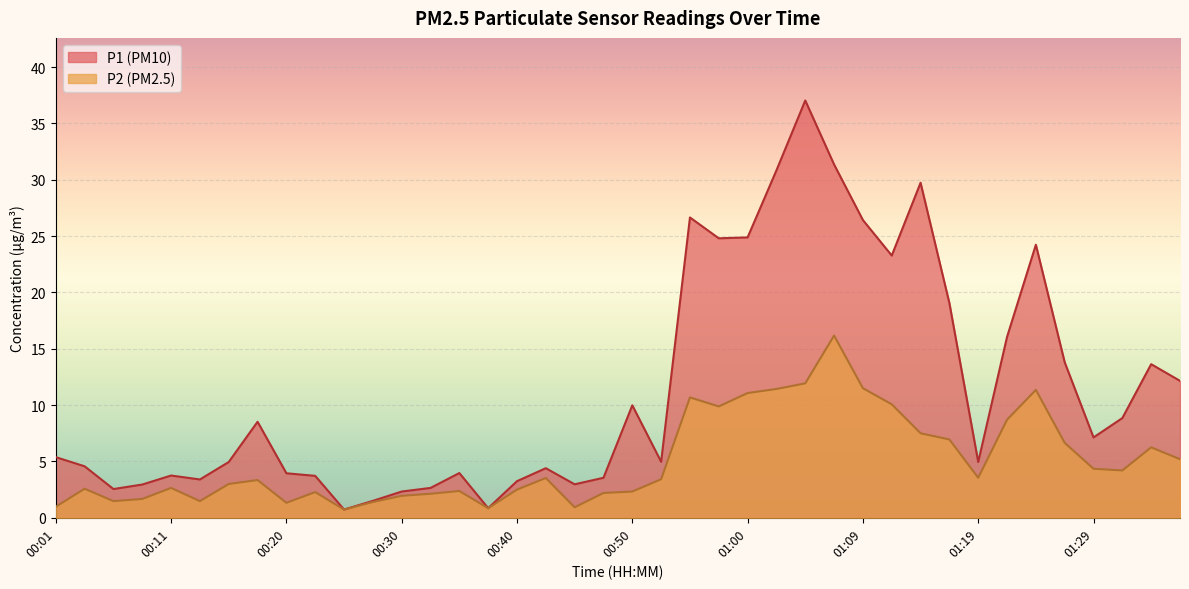

True or false: P1 has a value of 31.4 at 01:07.

True